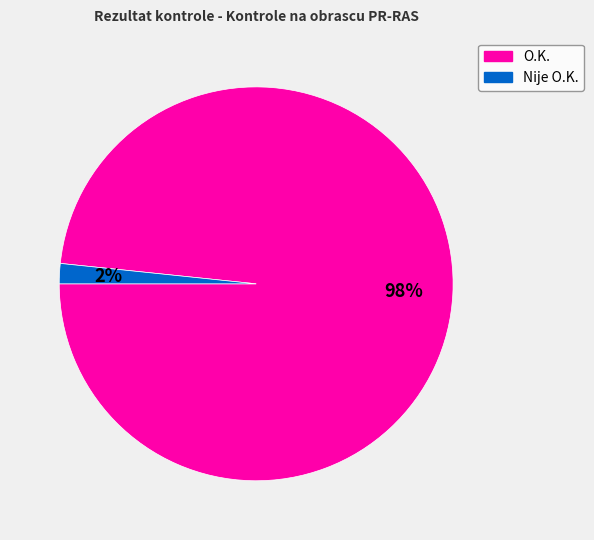

Which slice represents more than half of the pie?

O.K.